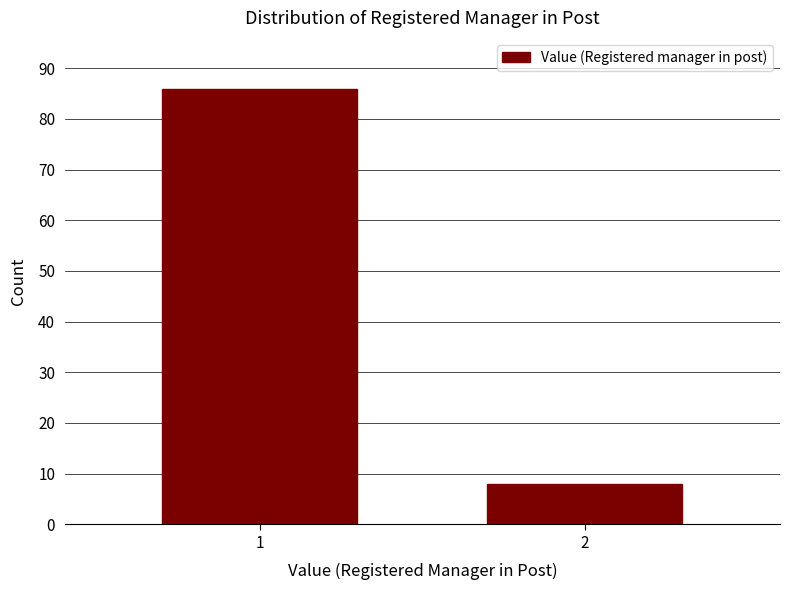

Reading left to right, list all the values displayed in this chart.

86	8